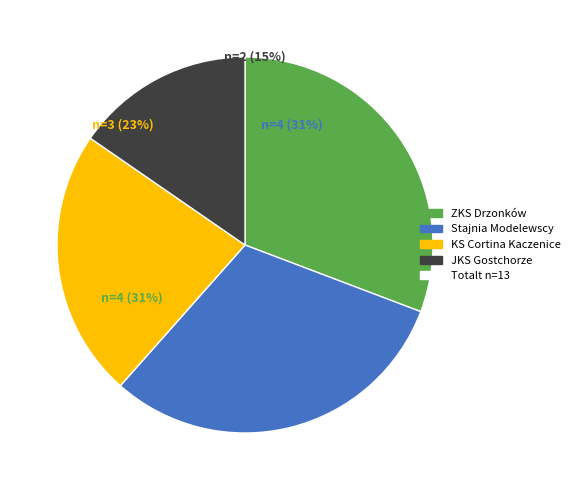

To the nearest percent, what is the difference between the largest and smallest slice percentages?

15%